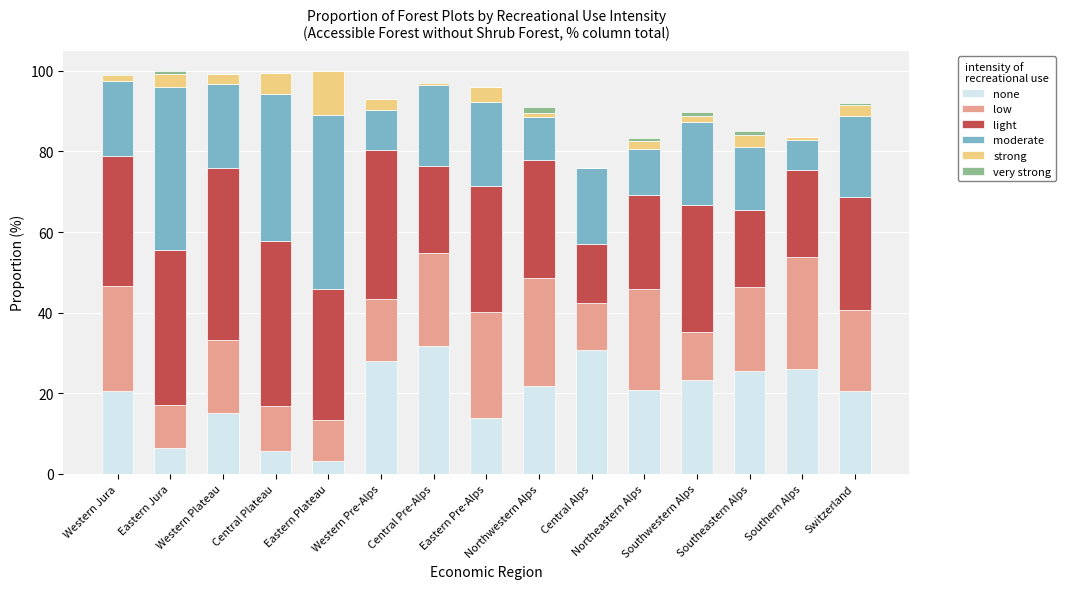

How many distinct data groups are displayed?

6